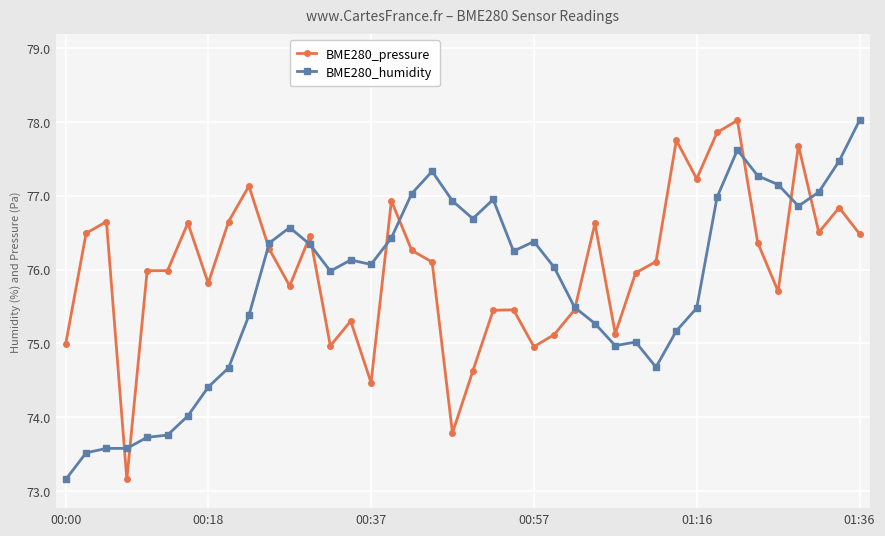

At how many categories does at least one series exceed 73?

40